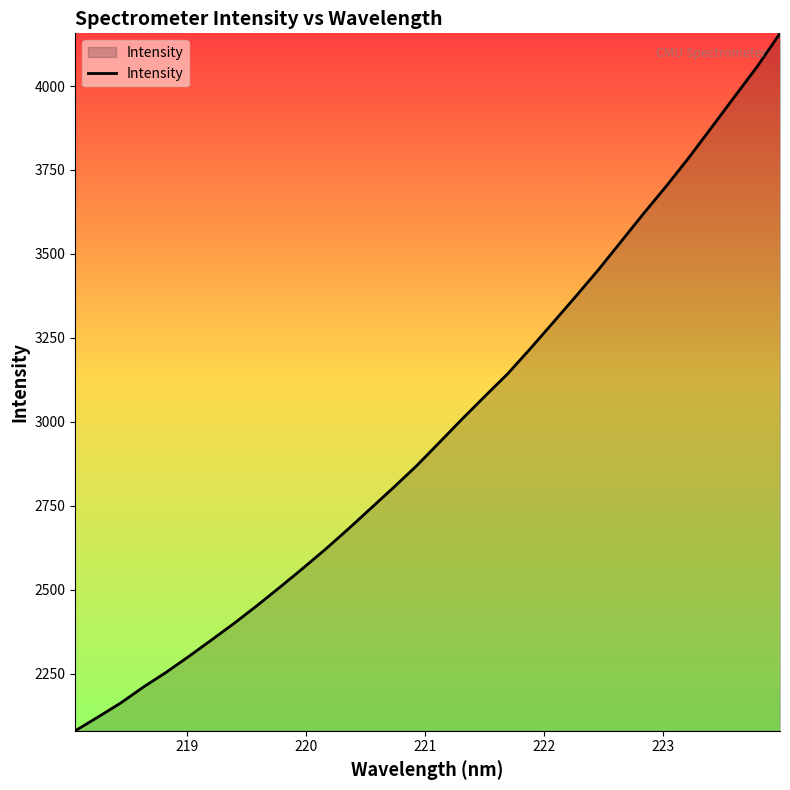

What is the greatest value displayed?

4156.8